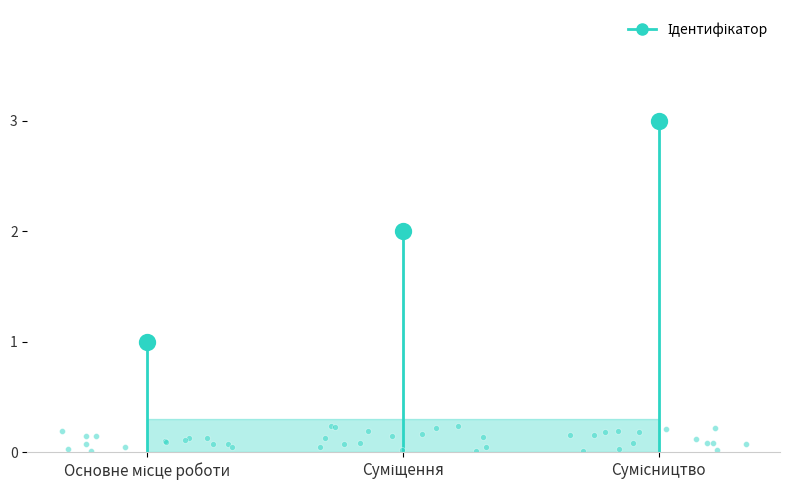

Between Основне місце роботи and Суміщення, which is larger?

Суміщення